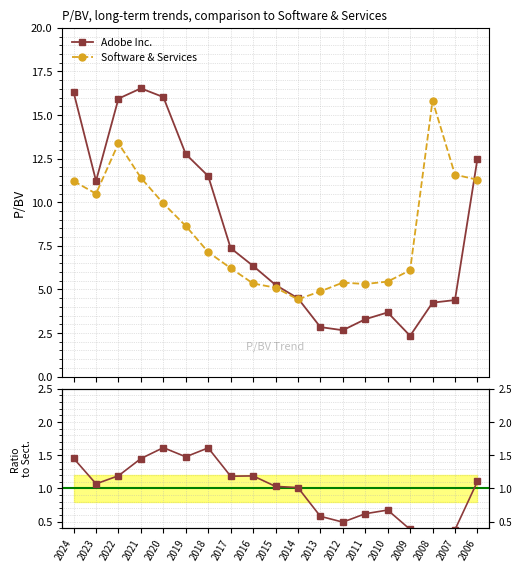

True or false: Adobe Inc. has more than 1 interior local peaks.

True